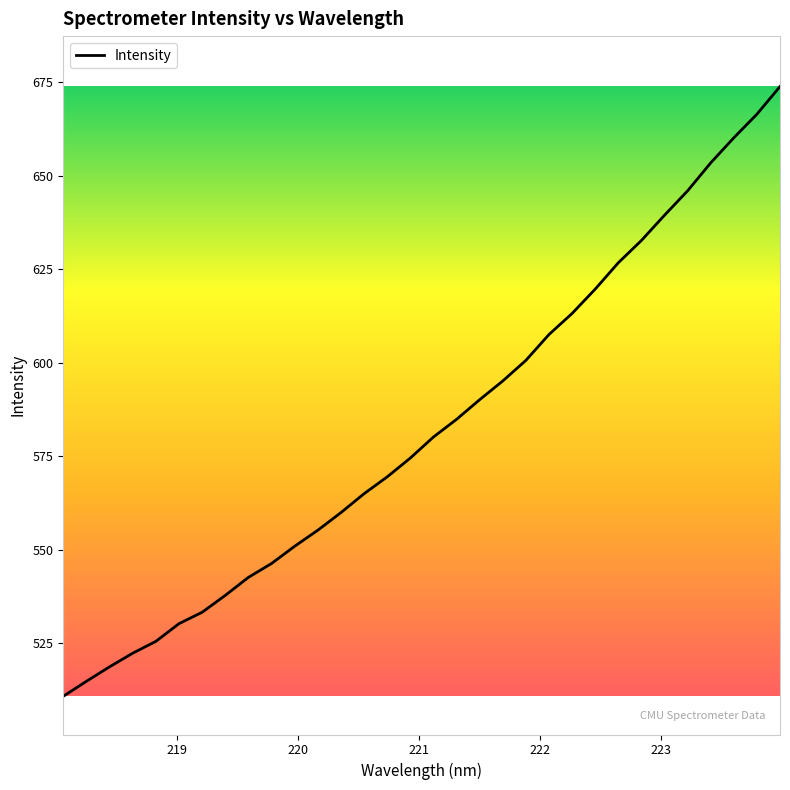

How many categories are shown in the chart?

32